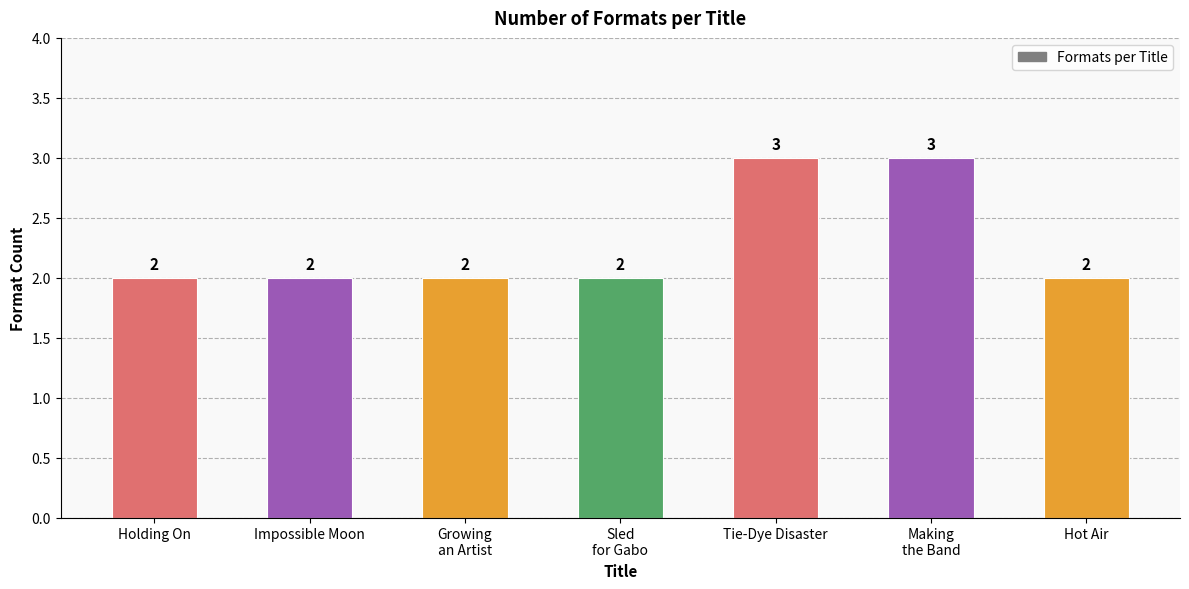

The value at Impossible Moon is 1. True or false?

False